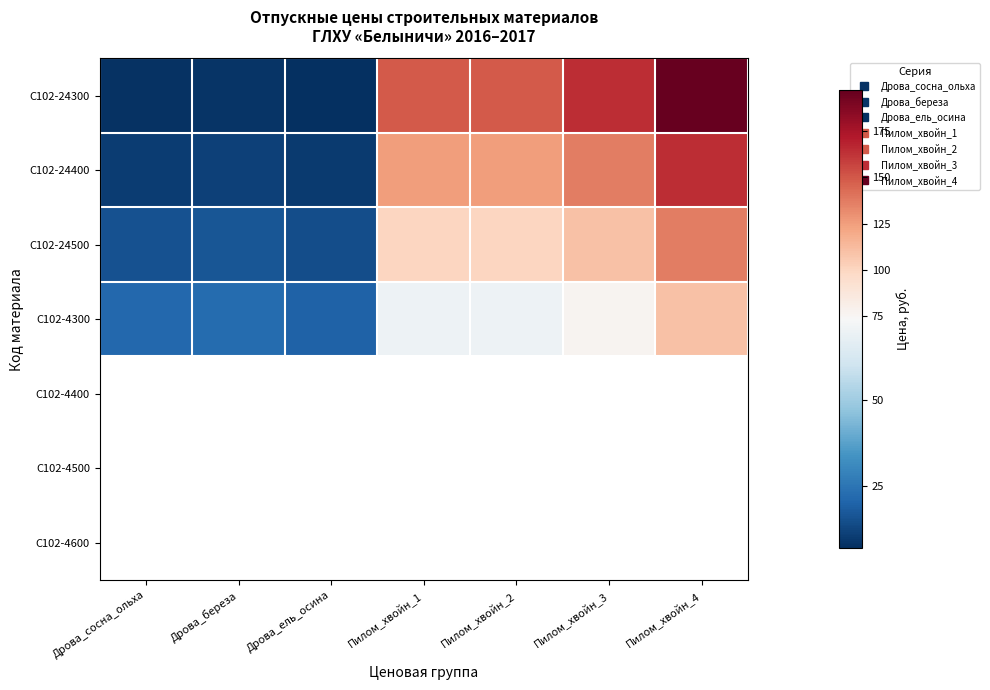

What is the difference between the second highest and minimum values in the С102-24300 series?

157.2